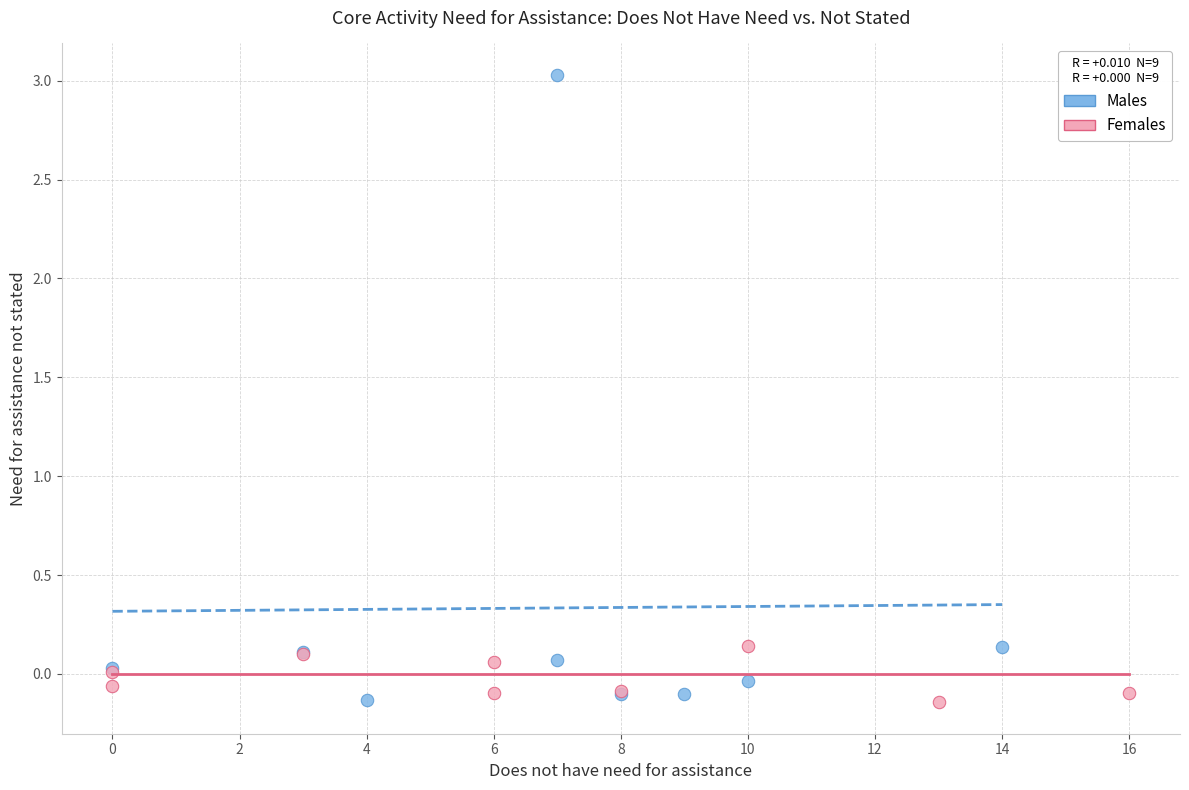

Which series has the largest Y range (max minus min)?

Males